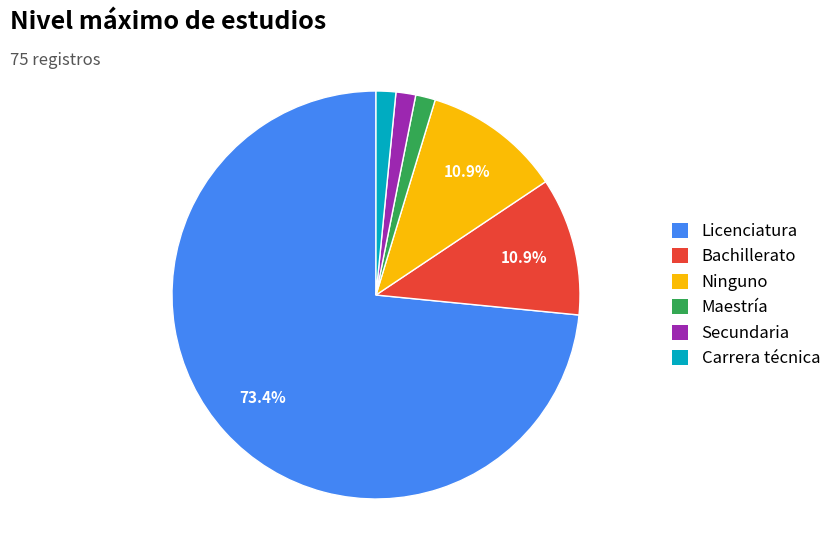

To the nearest percent, what percentage of the pie is Bachillerato?

11%